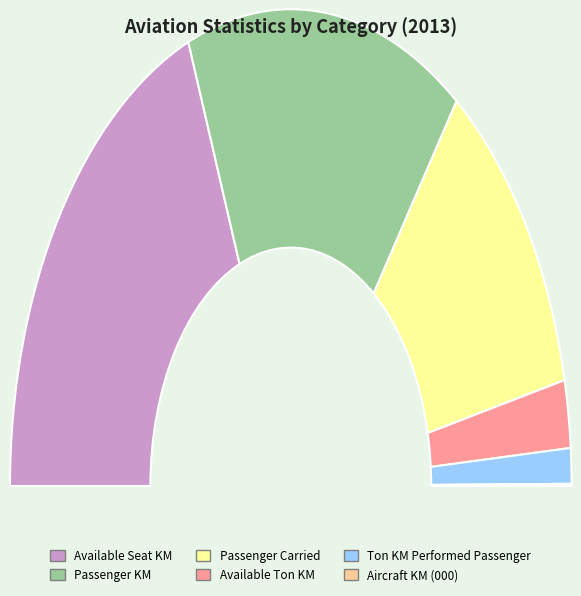

Does any single category account for the majority?

No